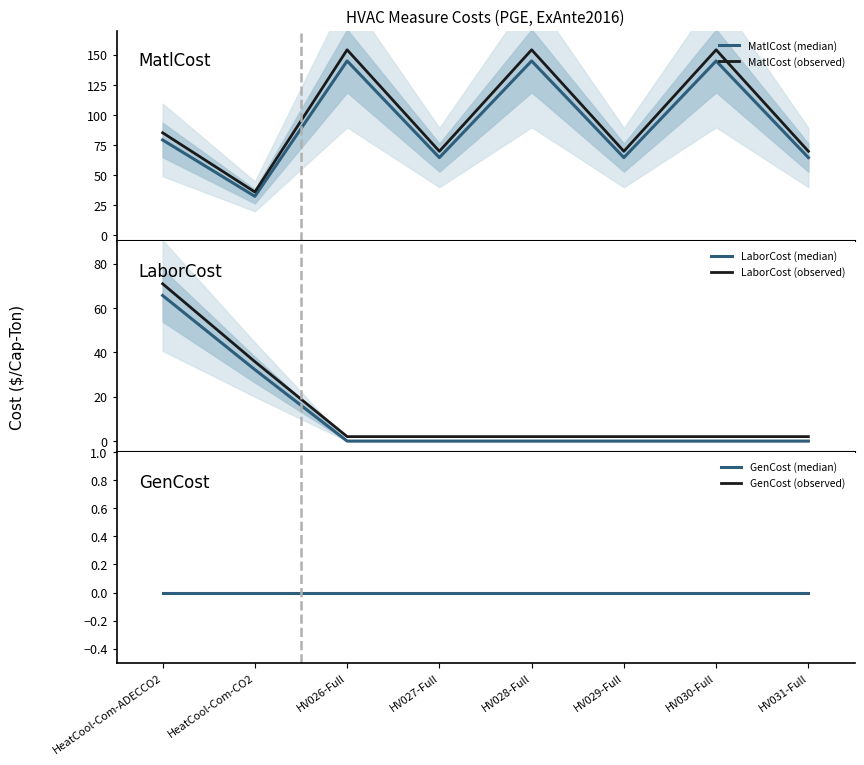

Reading left to right, list all the values displayed in this chart.

MatlCost (median): 79.3	32.5	145.0	64.7	145.0	64.7	145.0	64.7
MatlCost (observed): 85.3	36.1	154.2	69.9	154.2	69.9	154.2	69.9
LaborCost (median): 65.6	32.2	0.0	0.0	0.0	0.0	0.0	0.0
LaborCost (observed): 70.9	35.8	2.0	2.0	2.0	2.0	2.0	2.0
GenCost (median): 0.0	0.0	0.0	0.0	0.0	0.0	0.0	0.0
GenCost (observed): 2.0	2.0	2.0	2.0	2.0	2.0	2.0	2.0